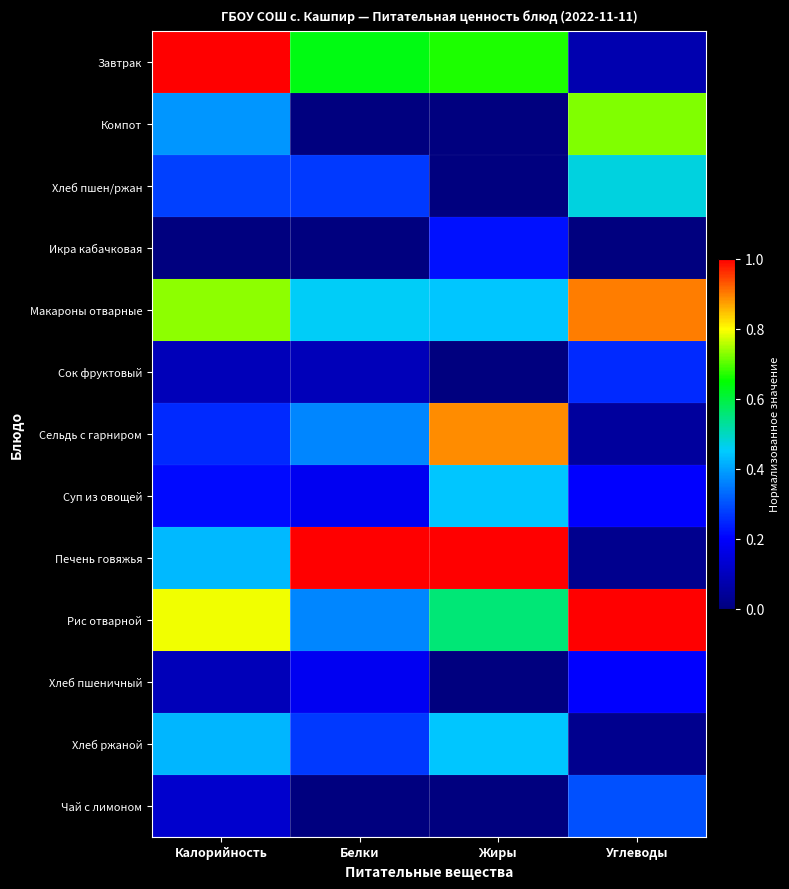

What is the difference between the highest and lowest values at Жиры?

1.0